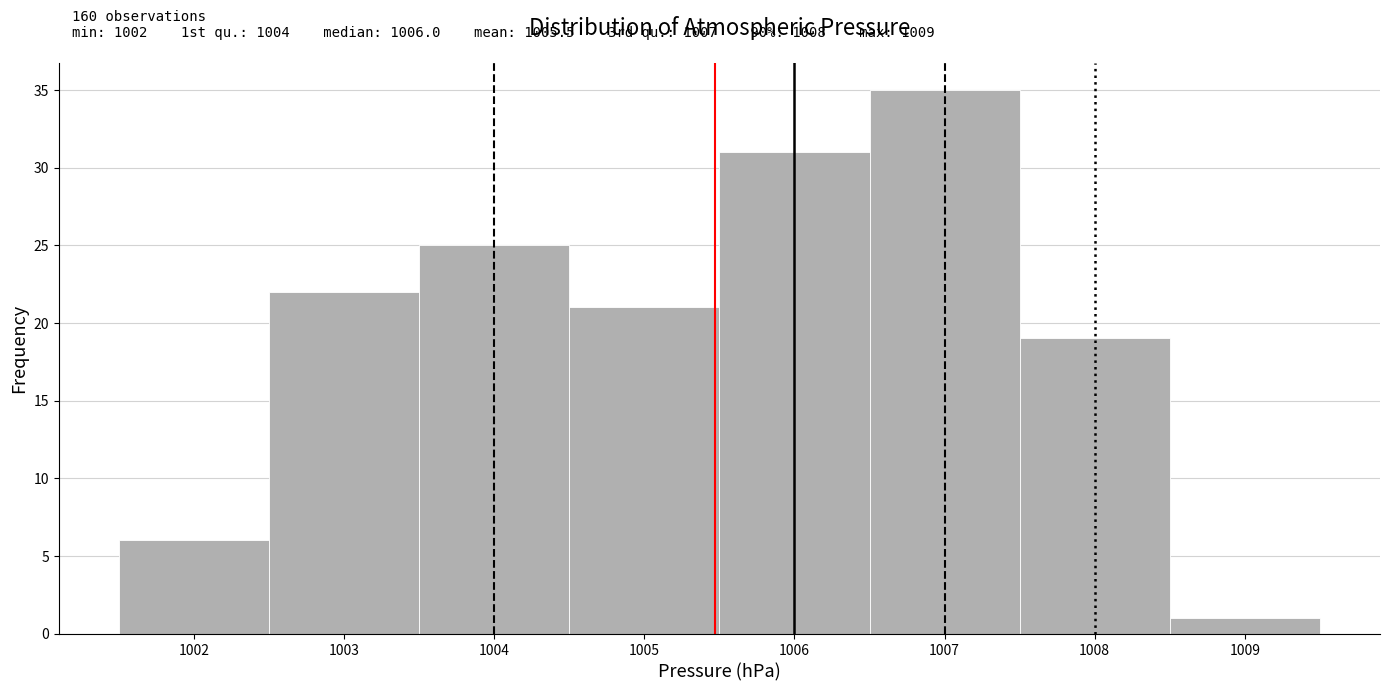

Which range on the x-axis has the tallest bar?

1006.5 to 1007.5